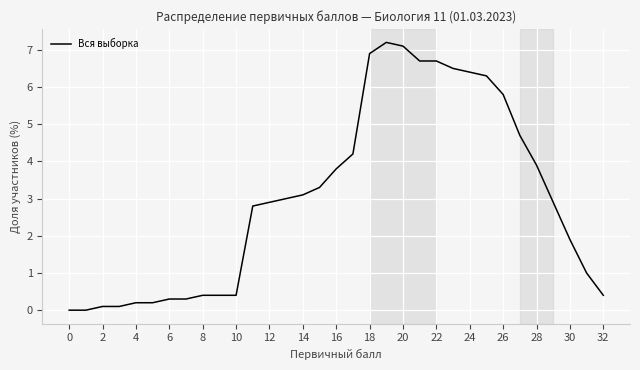

What is the difference between the maximum and minimum values?

7.2